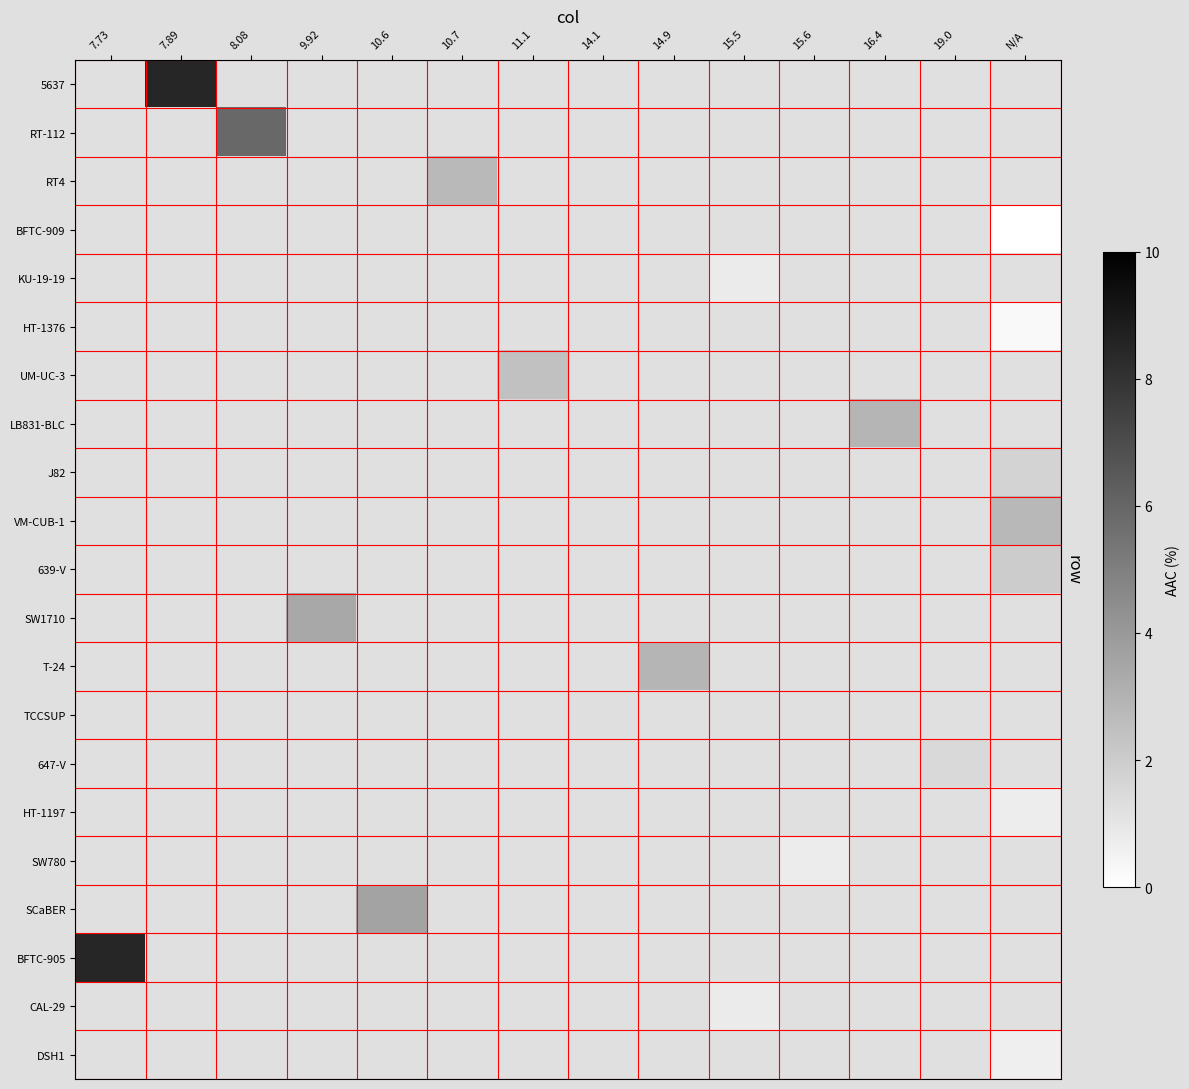

At which category does the chart reach its peak across all series?

7.89